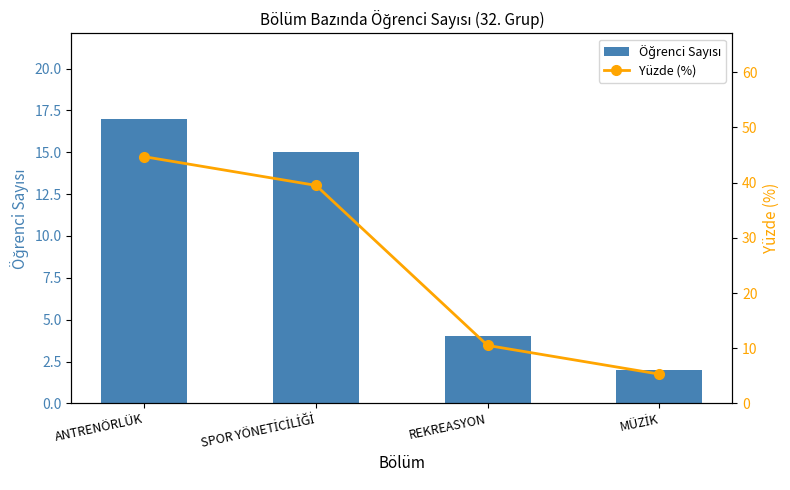

What is the average value of the Öğrenci Sayısı series?

9.5